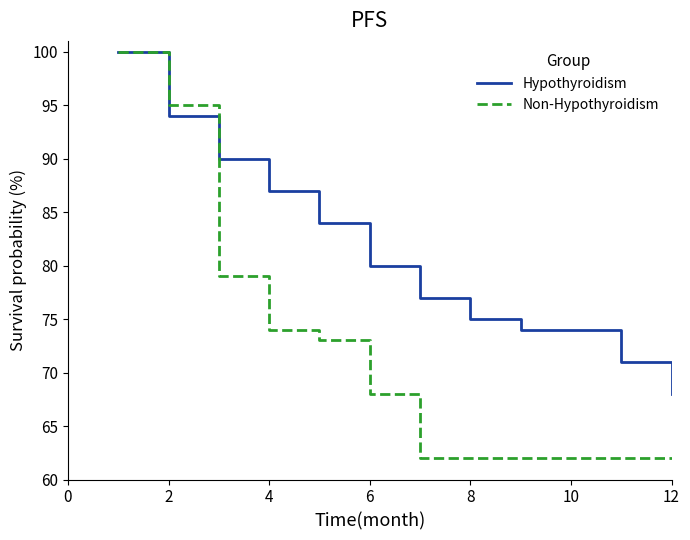

Is this an area chart (filled region under the line)?

No